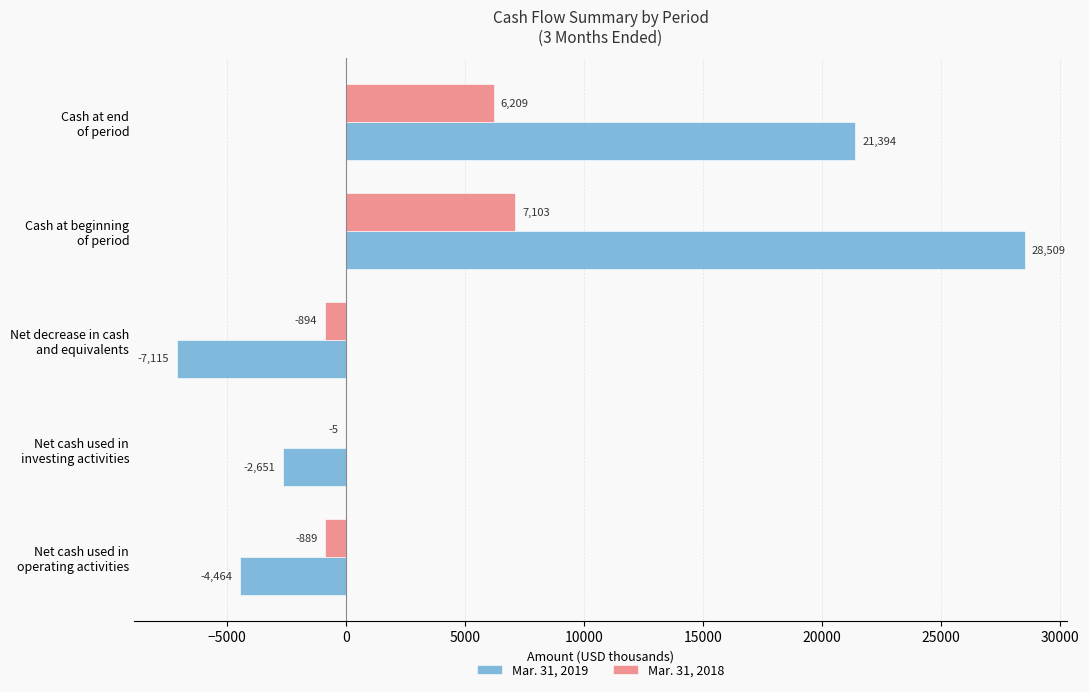

Which series has the largest total across all categories?

Mar. 31, 2019